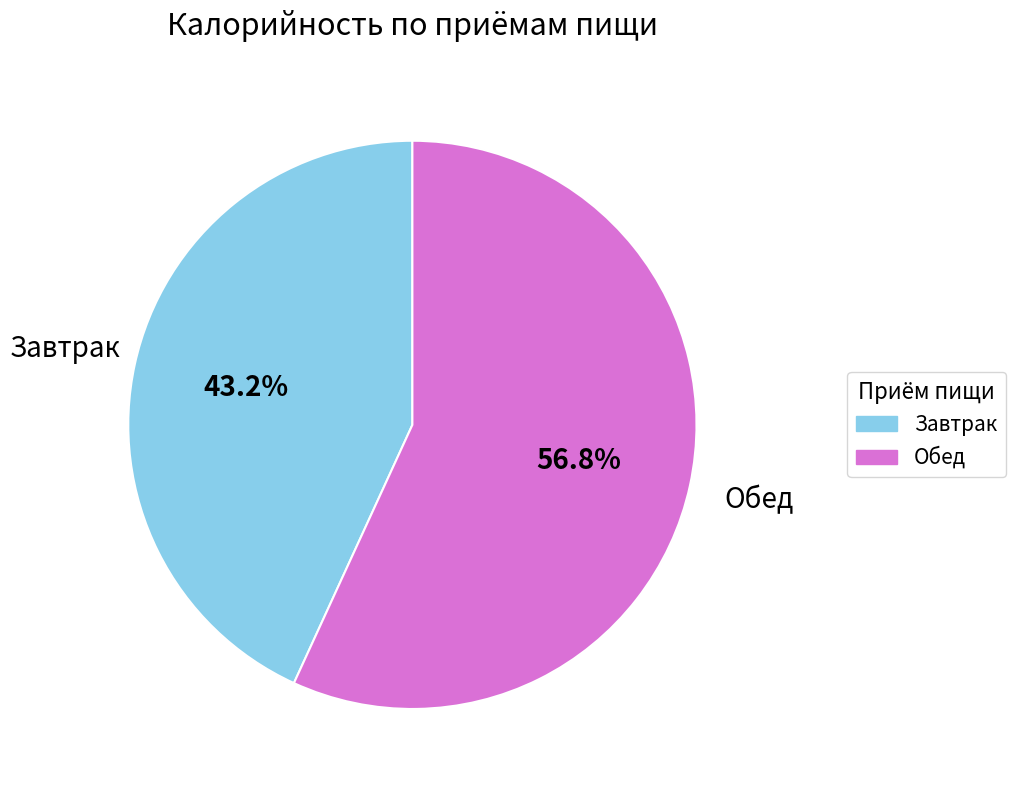

The Завтрак slice represents 43% of the pie. True or false?

True